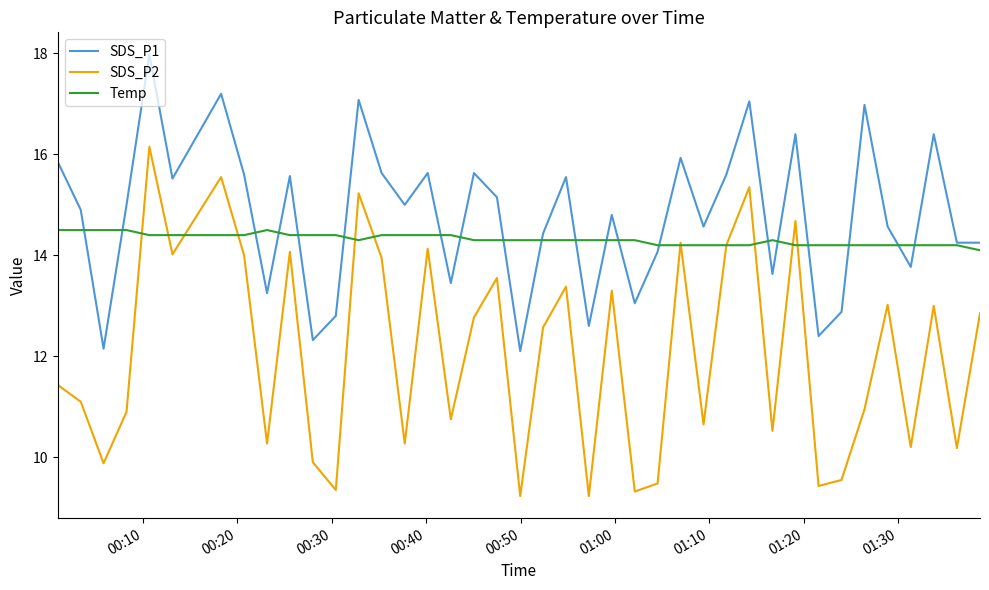

Which series has the largest range (max minus min)?

SDS_P2